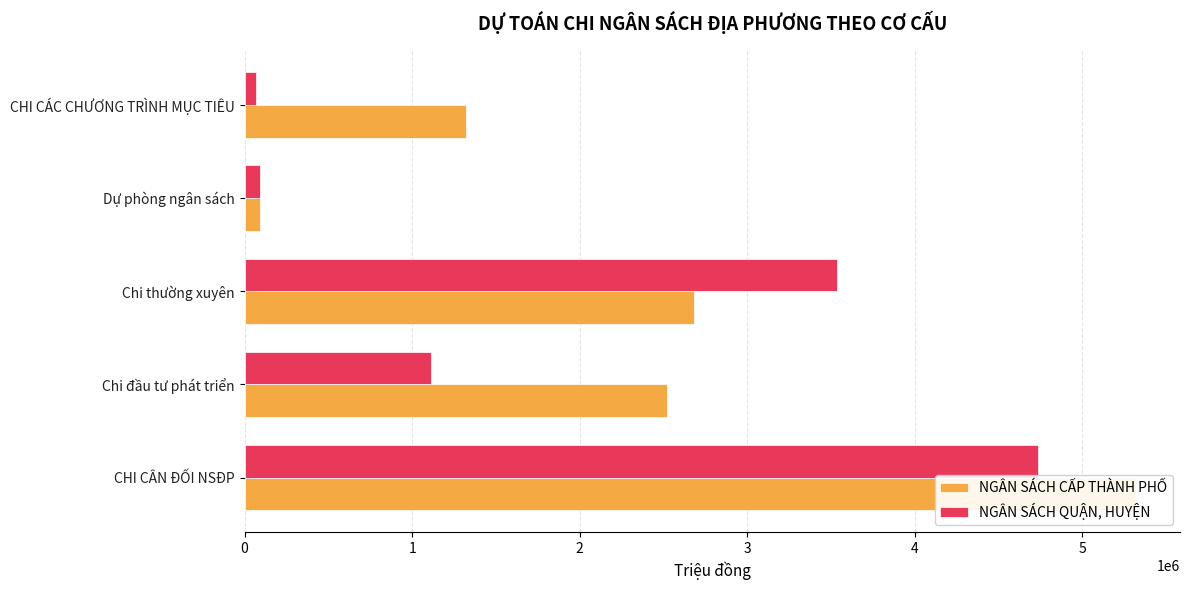

What are all the series names shown in the legend?

NGÂN SÁCH CẤP THÀNH PHỐ, NGÂN SÁCH QUẬN, HUYỆN